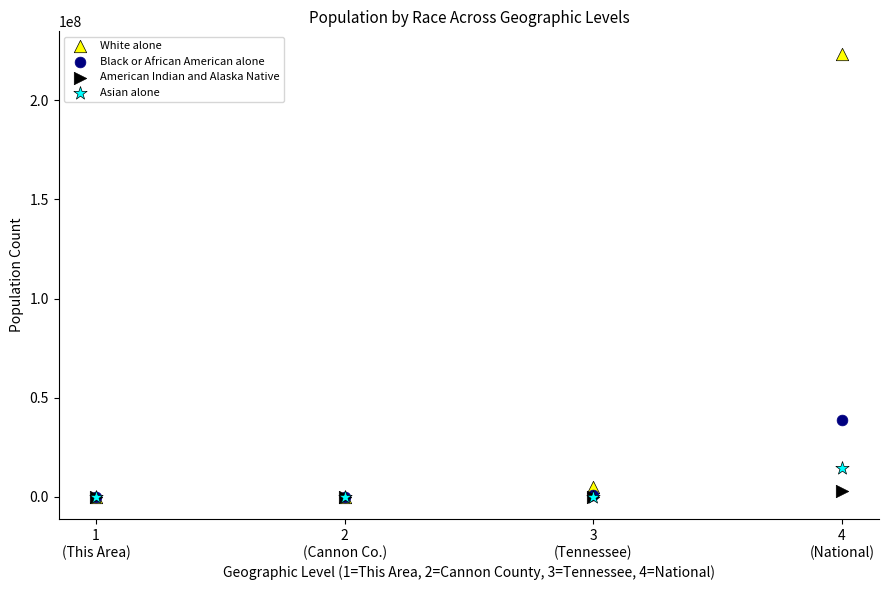

Which series contains the highest Y value?

White alone